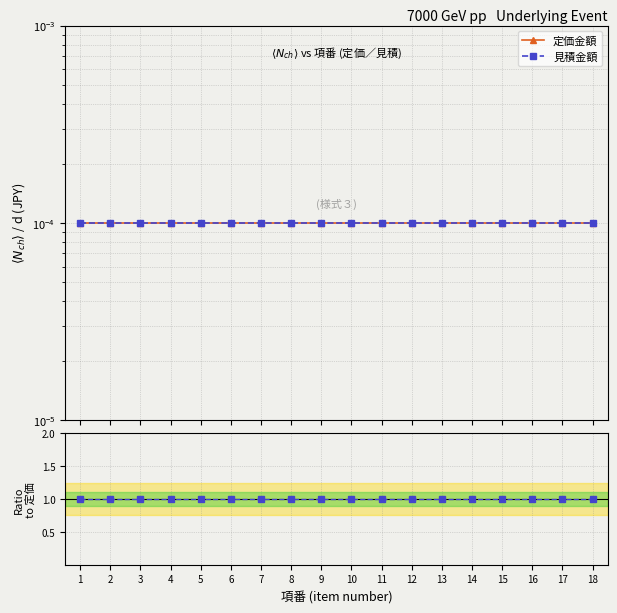

The 定価金額 series shows 0.0 at 14. True or false?

True